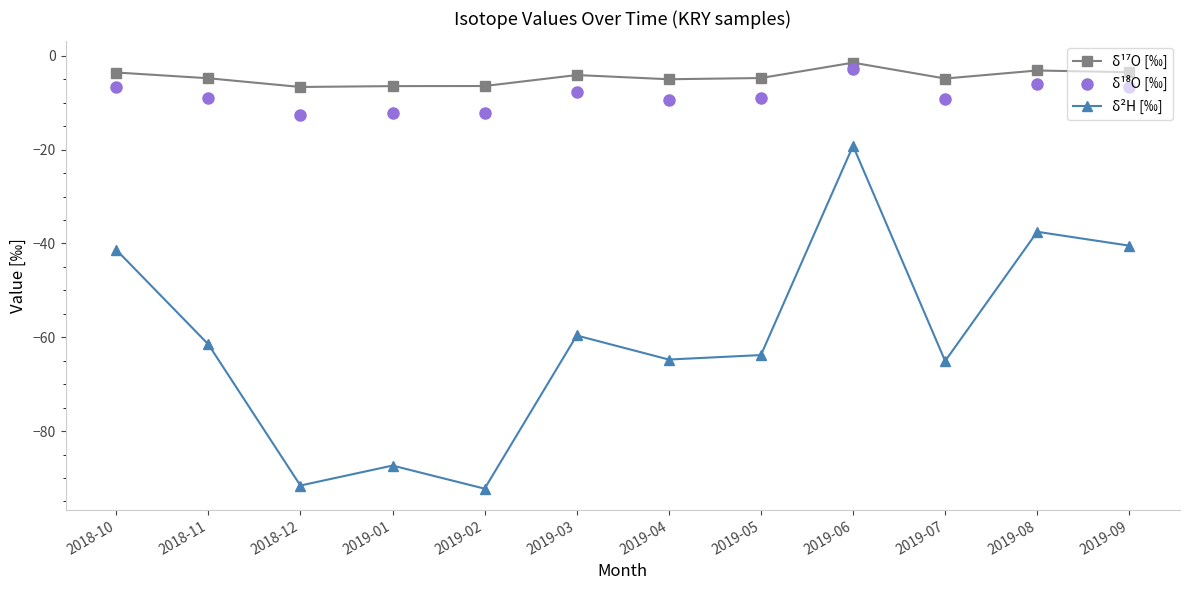

What is the smallest value displayed?

-92.3